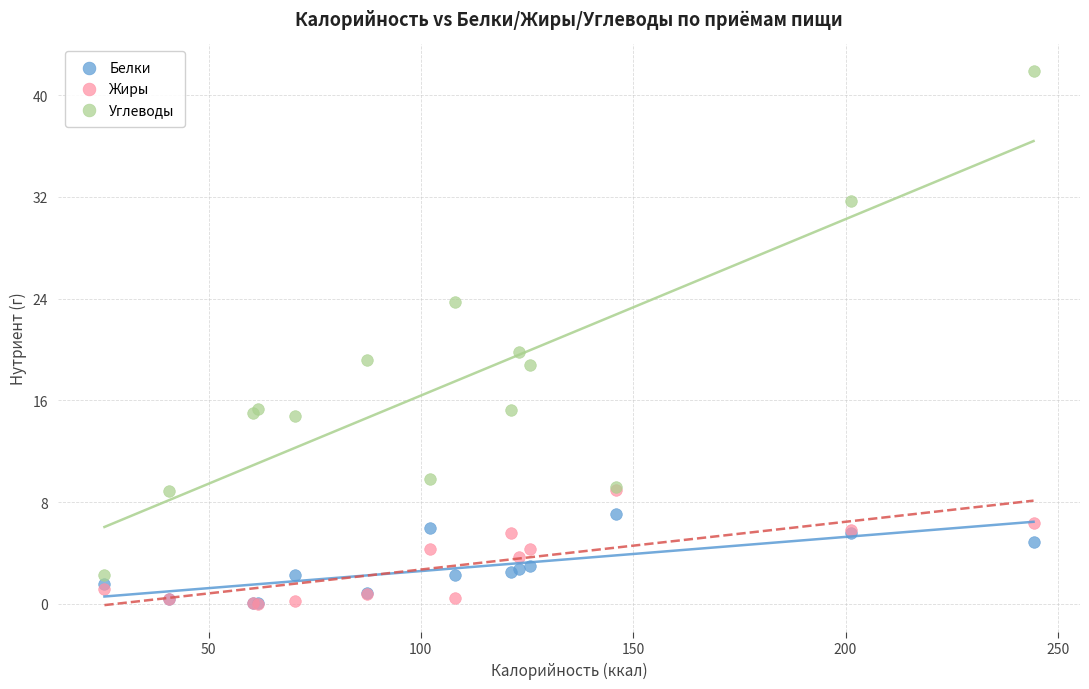

In the Углеводы series, what Y value is closest to 22?

23.8